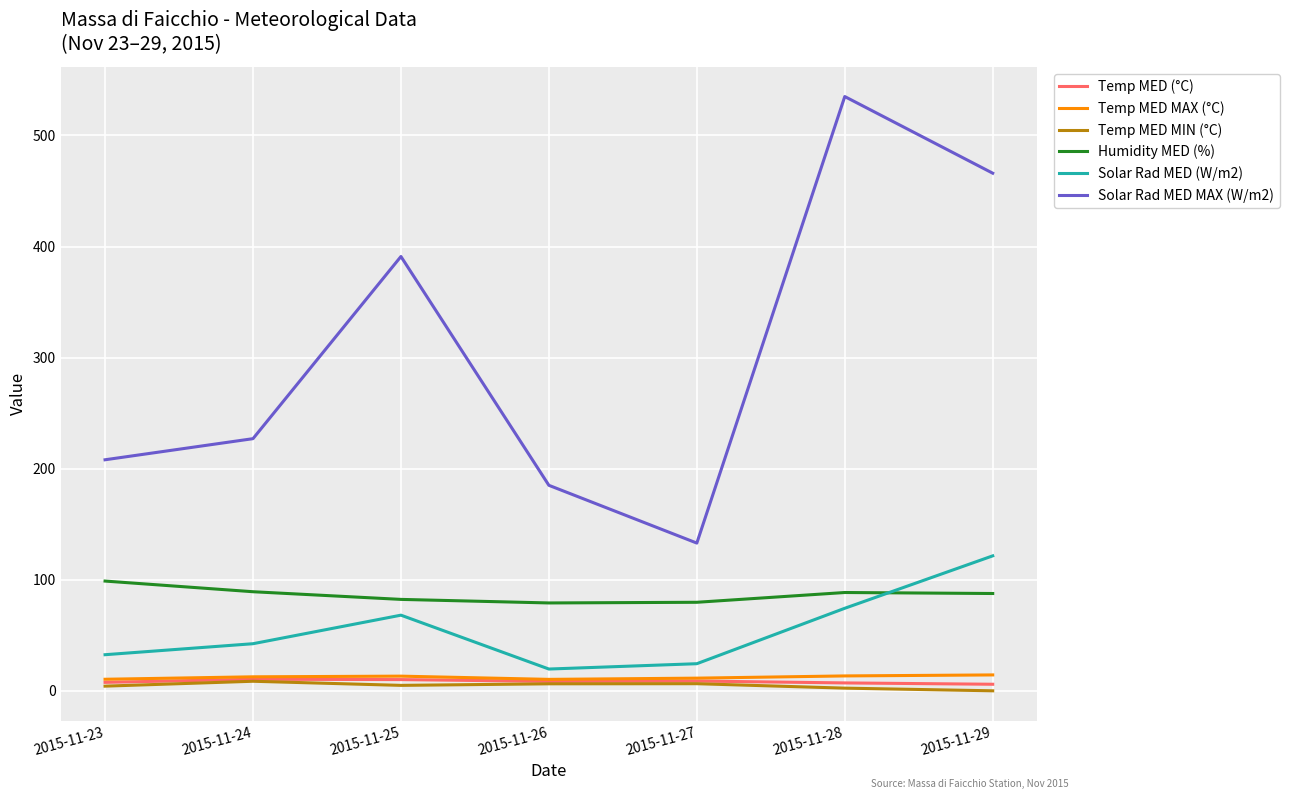

True or false: Temp MED MIN (°C) has a value of 2.4 at 2015-11-28.

True